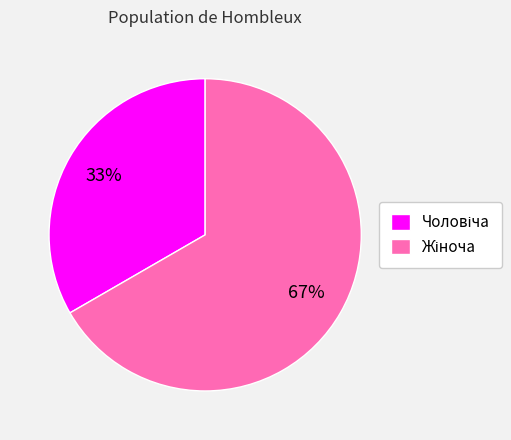

To the nearest percent, what is the average slice percentage?

50%